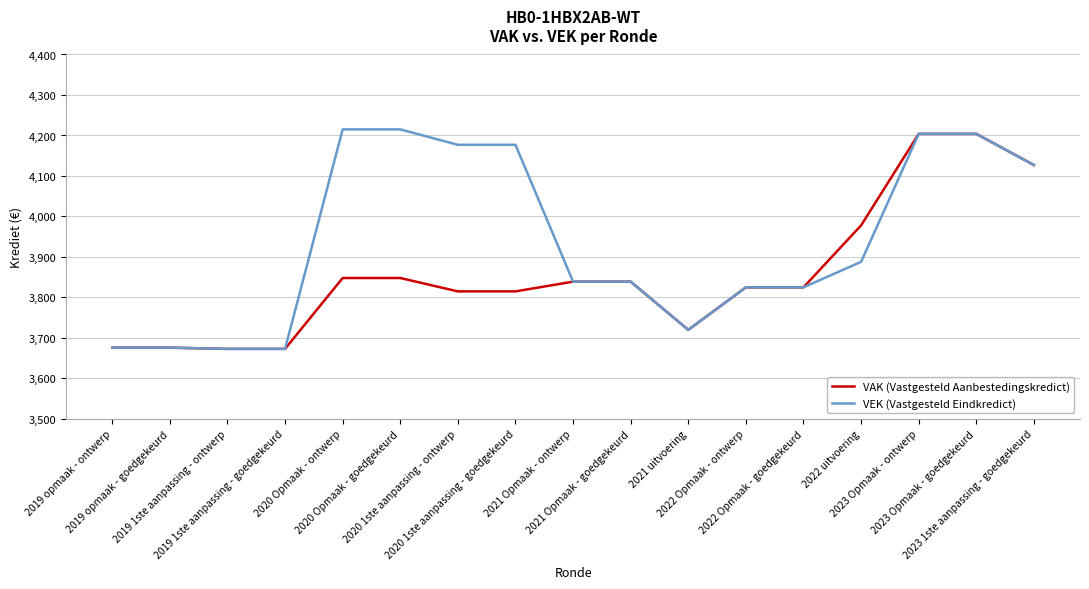

What is the difference between the maximum and minimum values in the VEK (Vastgesteld Eindkredict) series?

542